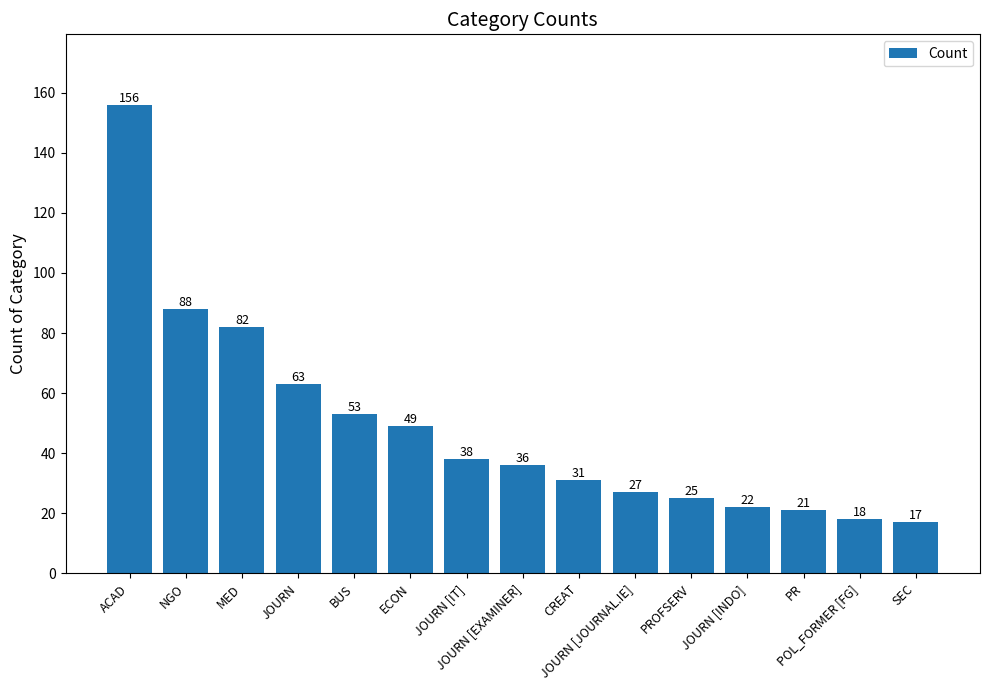

Reading left to right, what are all the values shown in this chart?

ACAD=156	NGO=88	MED=82	JOURN=63	BUS=53	ECON=49	JOURN [IT]=38	JOURN [EXAMINER]=36	CREAT=31	JOURN [JOURNAL.IE]=27	PROFSERV=25	JOURN [INDO]=22	PR=21	POL_FORMER [FG]=18	SEC=17